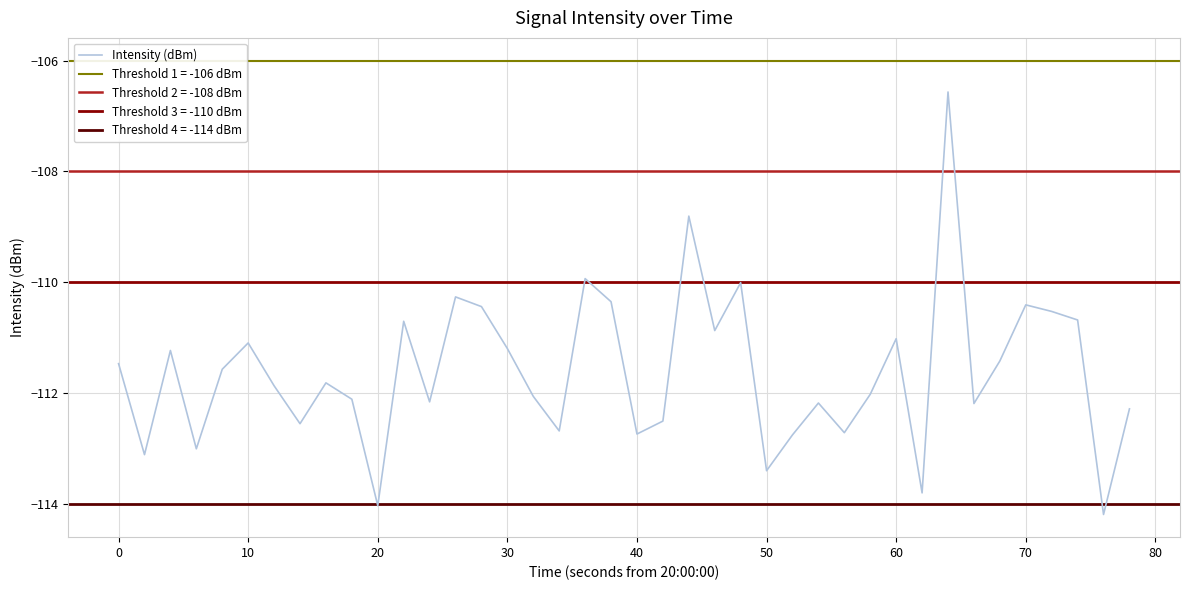

What is the lowest value of the Intensity (dBm) series?

-114.2